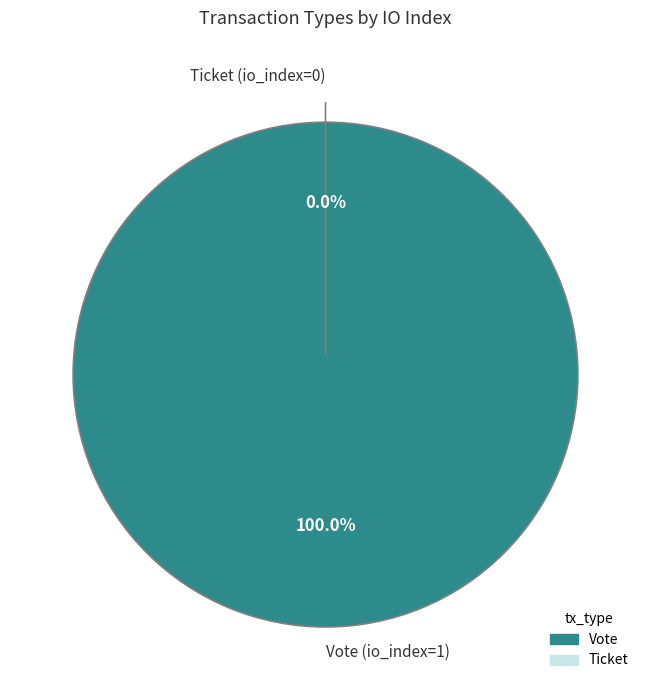

To the nearest percent, what is the combined percentage of Vote (io_index=1) and Ticket (io_index=0)?

100%